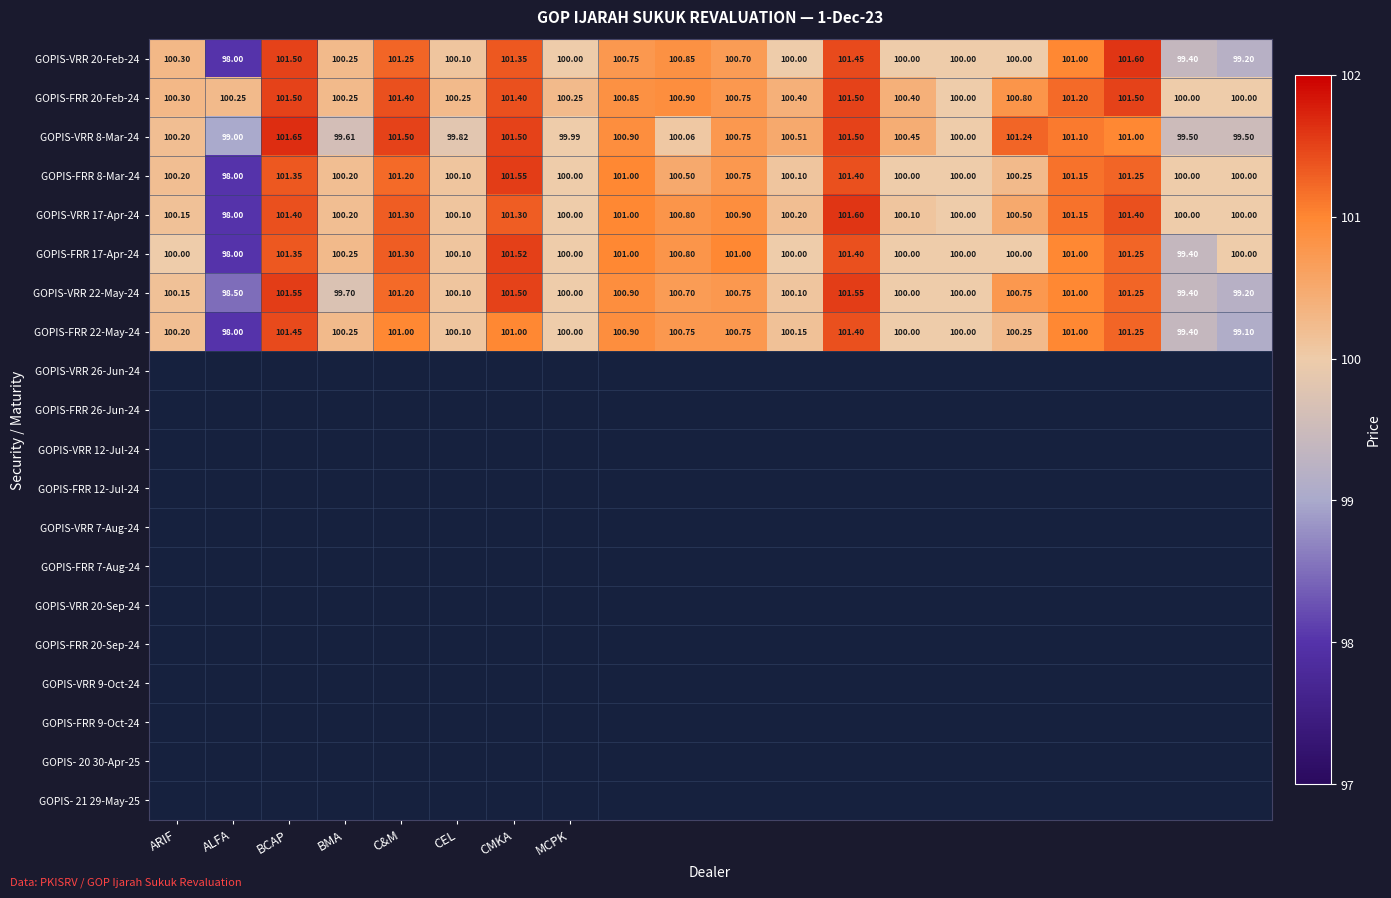

Which series has the largest total across all categories?

GOPIS-FRR 20-Feb-24